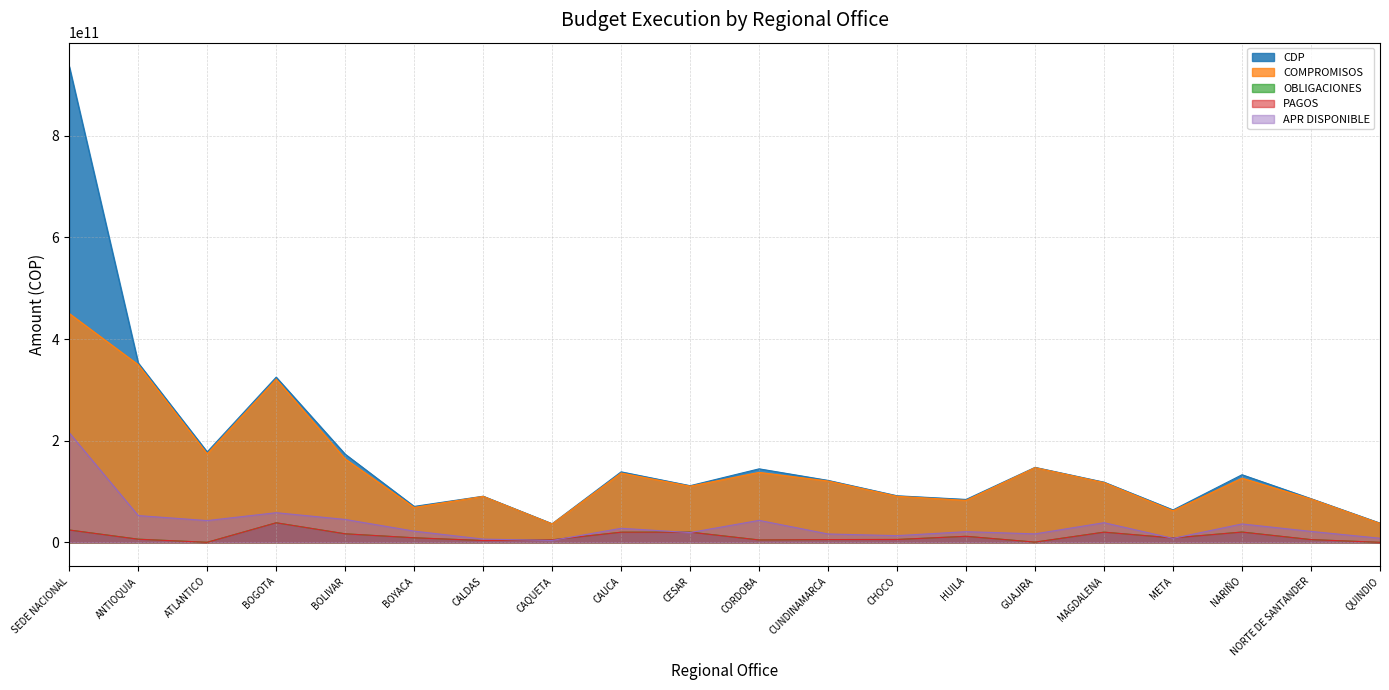

True or false: CDP and OBLIGACIONES cross at least once.

False